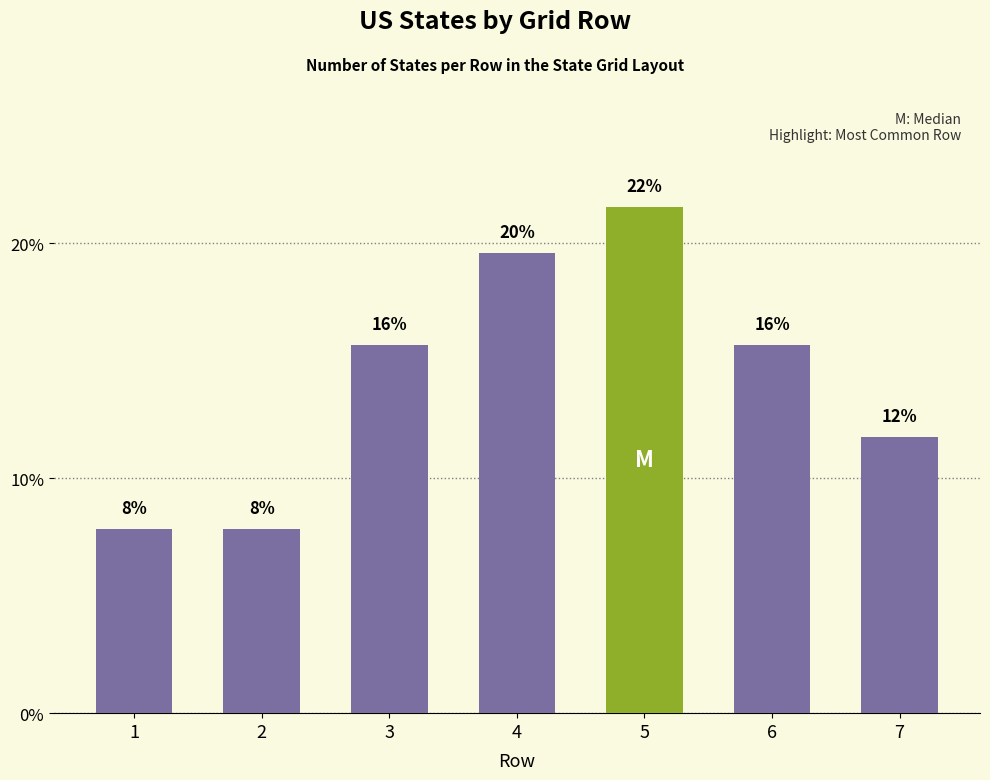

Approximately how many times larger is the value at 4 compared to 3?

1.3